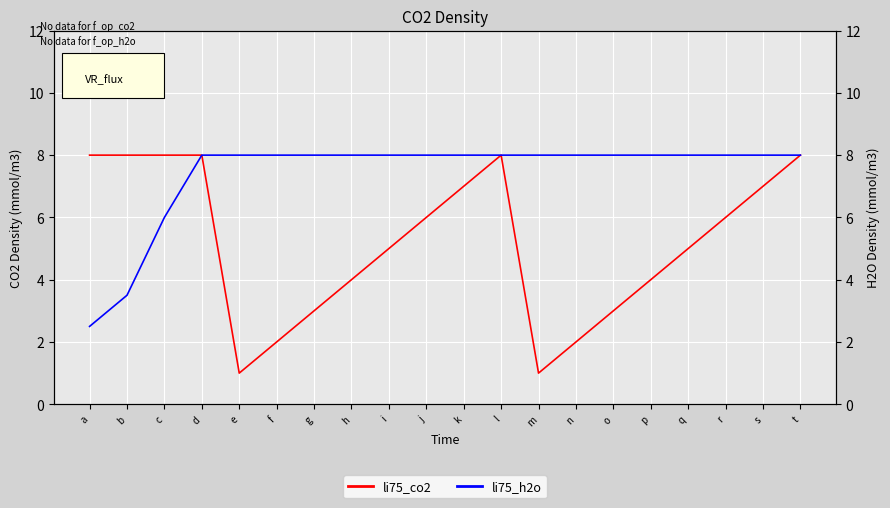

True or false: li75_h2o and li75_co2 cross at least once.

False